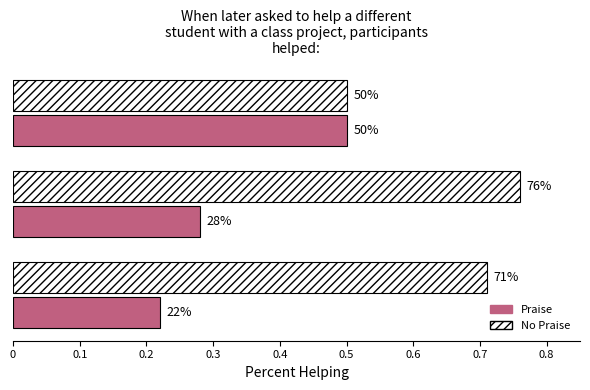

What is the minimum value shown in the chart?

0.2